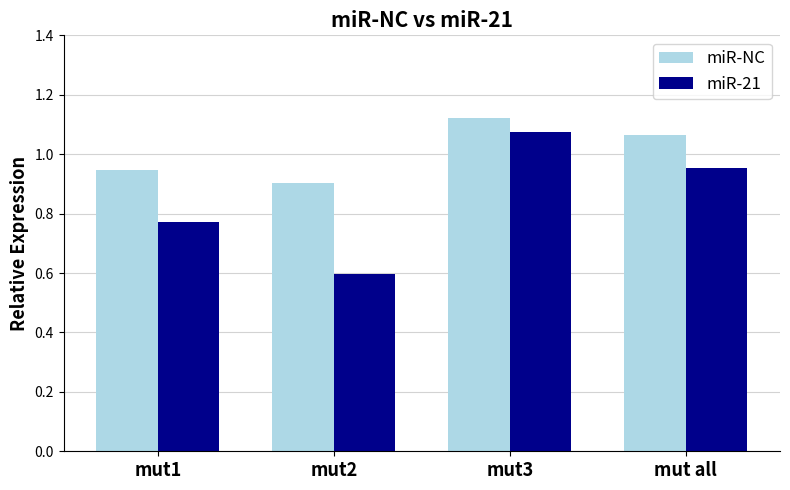

Where does the miR-NC series first go above 1?

mut3